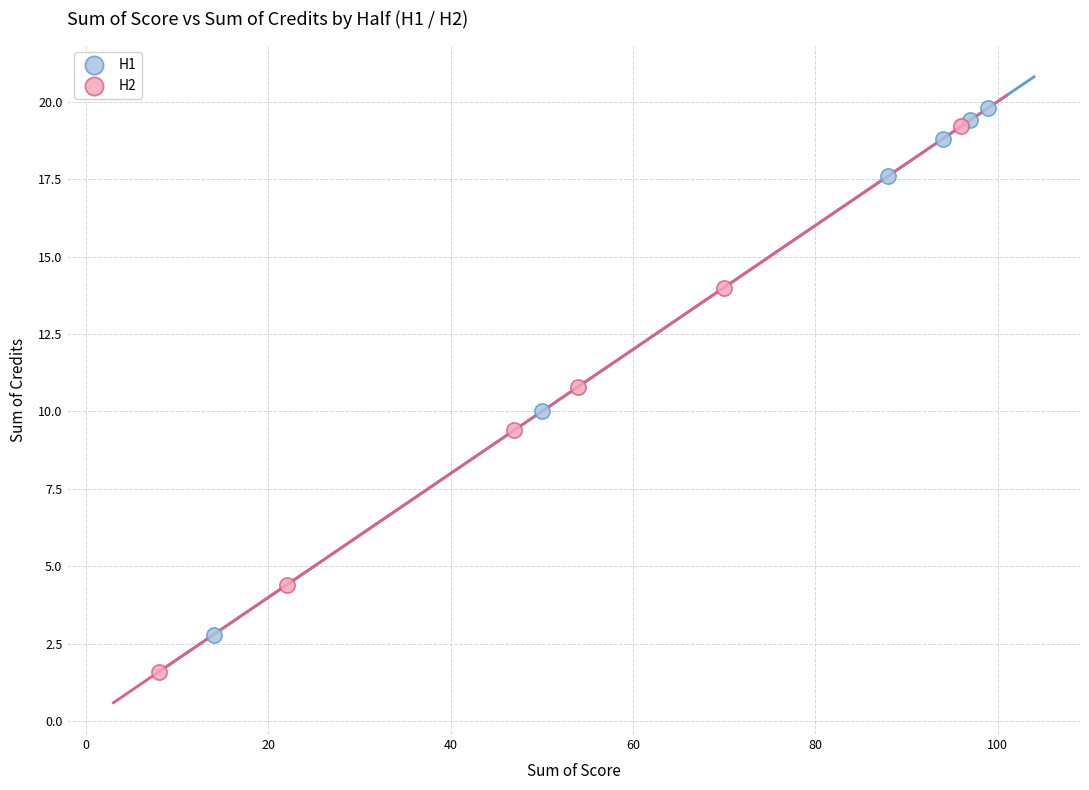

What are all the series names shown in the legend?

H1, H2